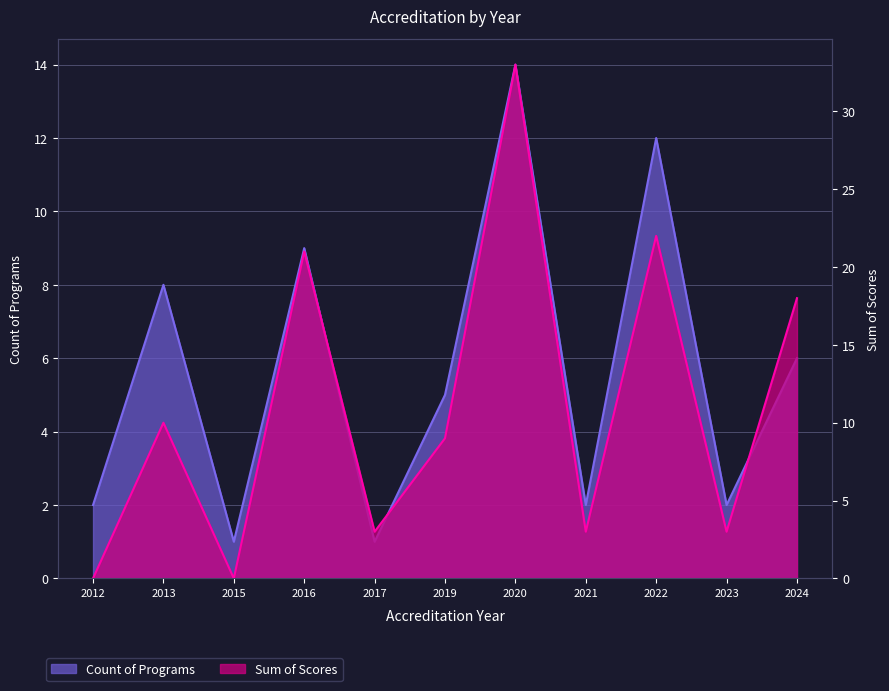

What is the sum of all Count of Programs values?

62